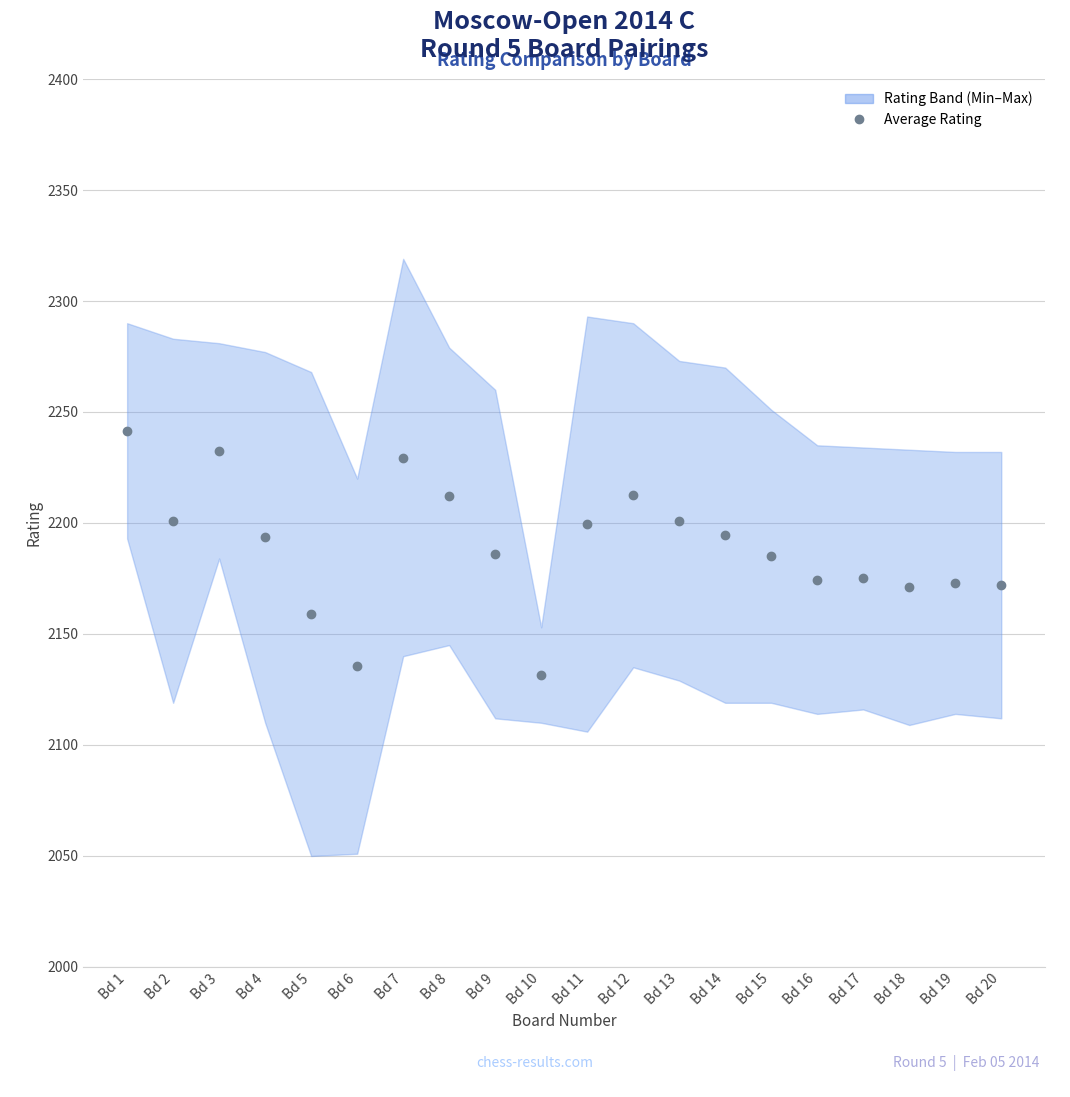

What is the lowest value of the Average Rating series?

2131.5